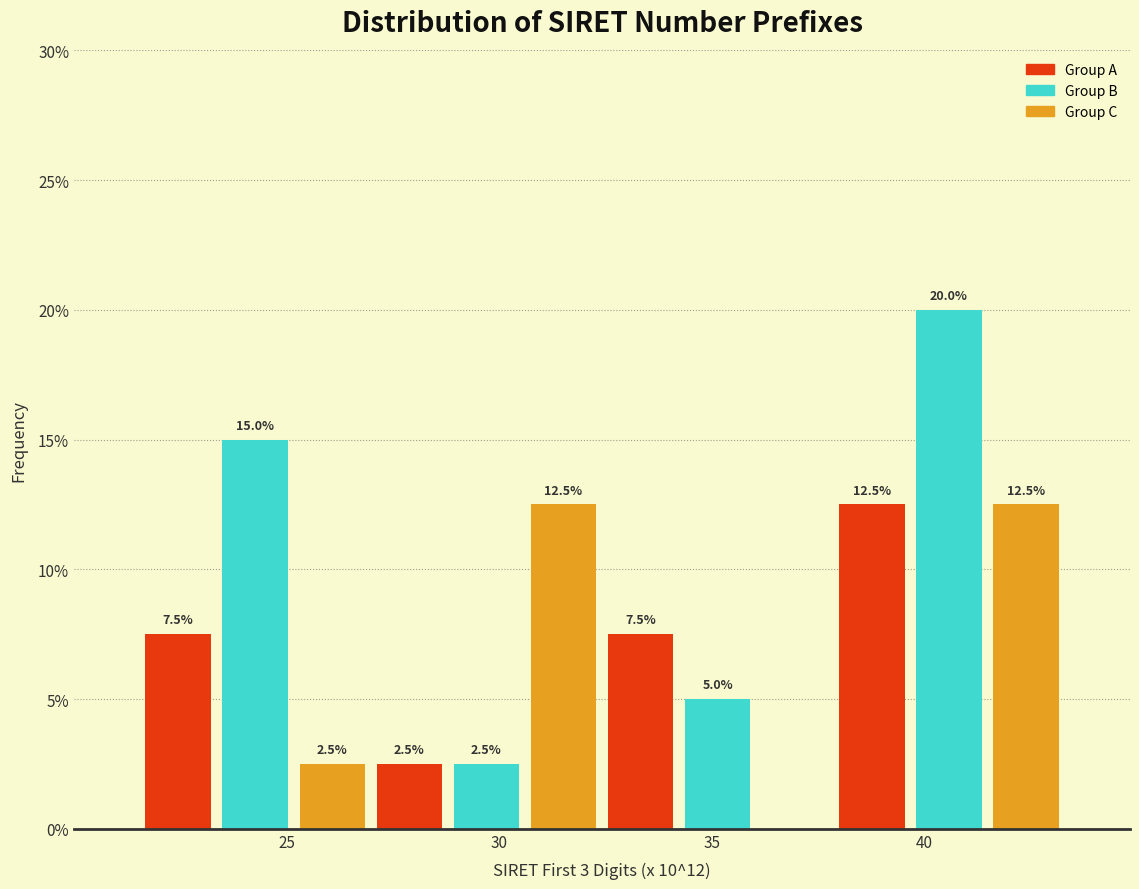

Around what value on the x-axis is the tallest bar? Give the approximate position of its centre, as read against the axis.

40.5